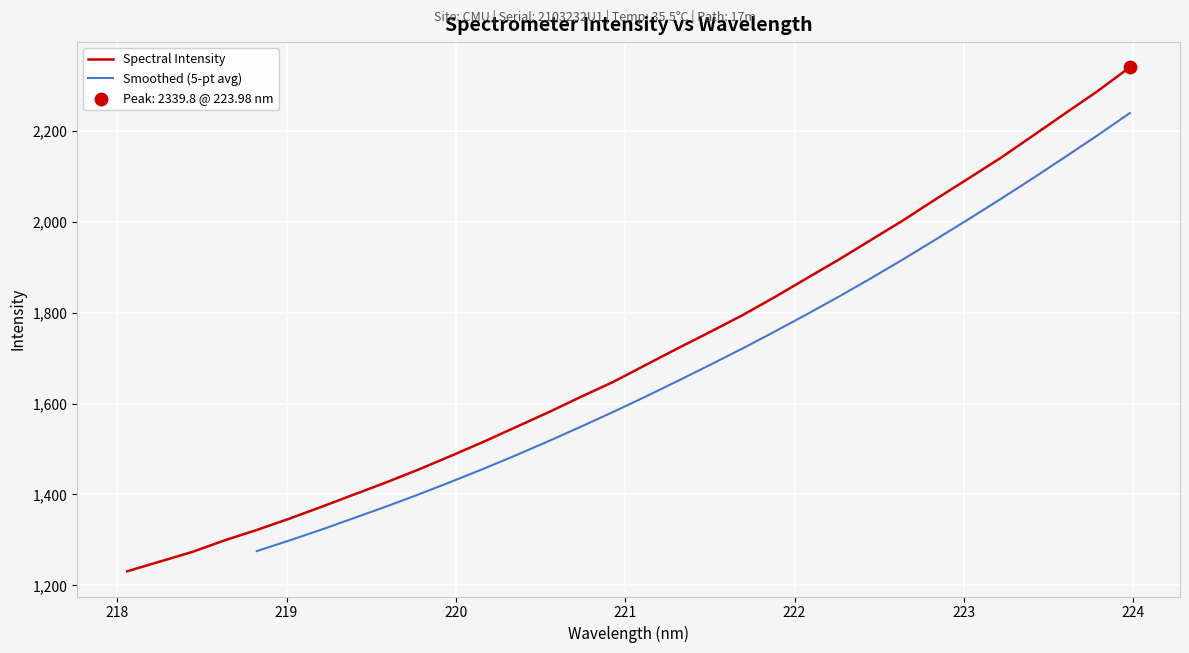

Between 223.5987 and 219.0156, which is larger?

223.5987